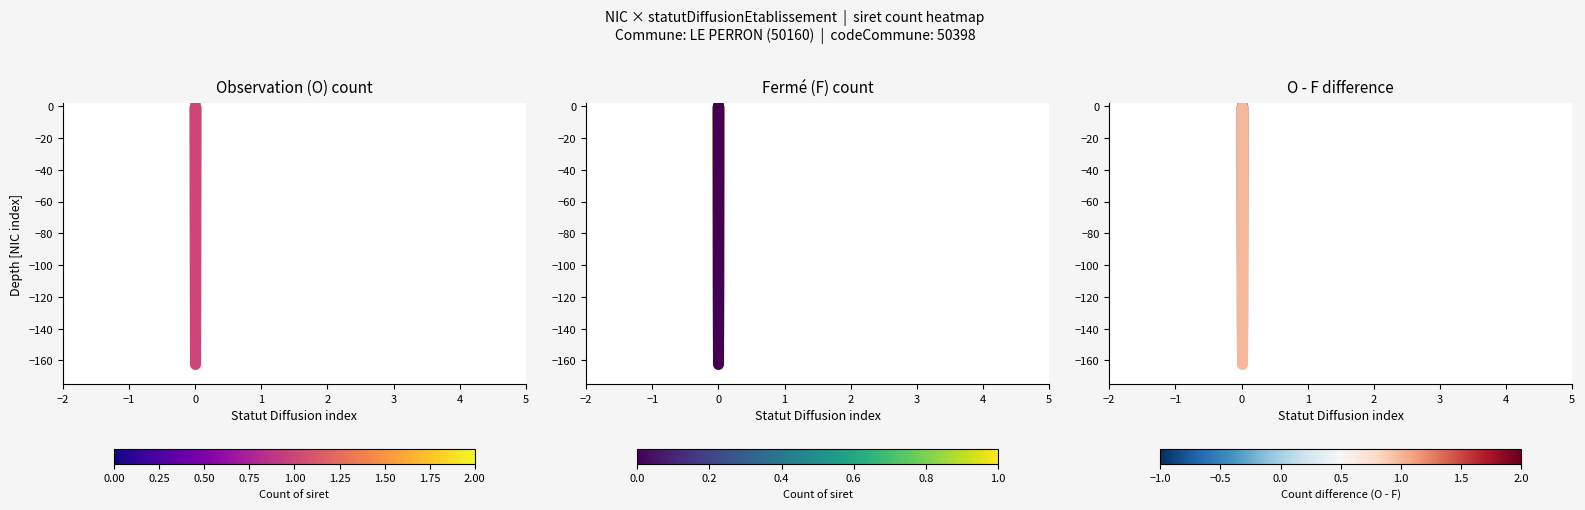

At how many categories does at least one series exceed -7?

1